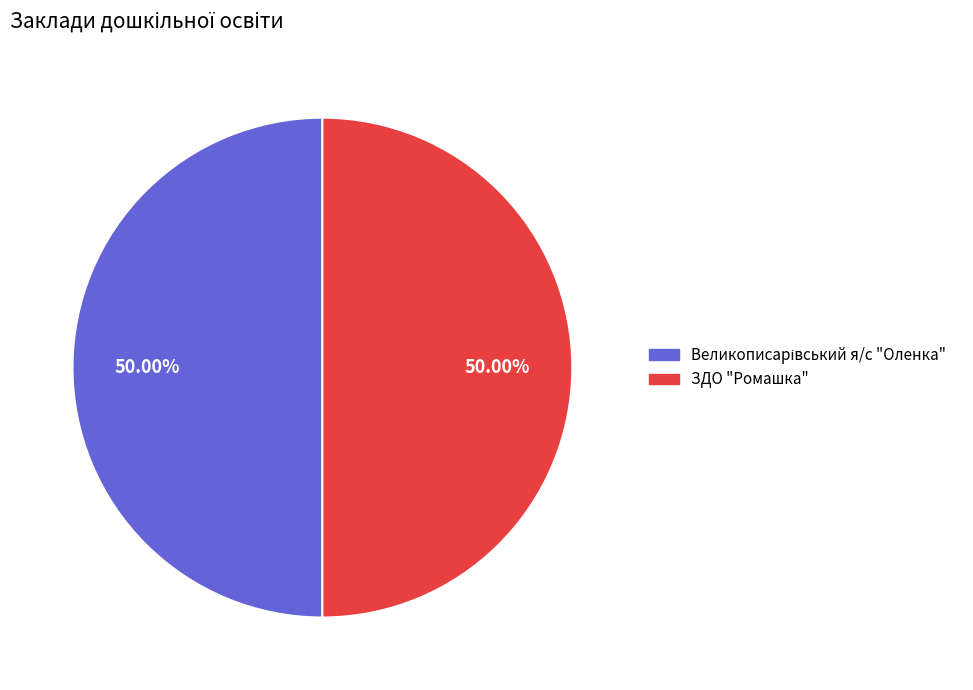

Is it true that Великописарівський я/с "Оленка" is 57% of the pie?

False